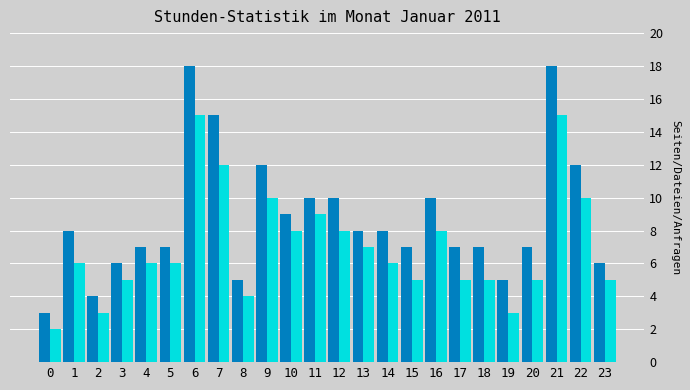

What is the greatest value displayed?

18